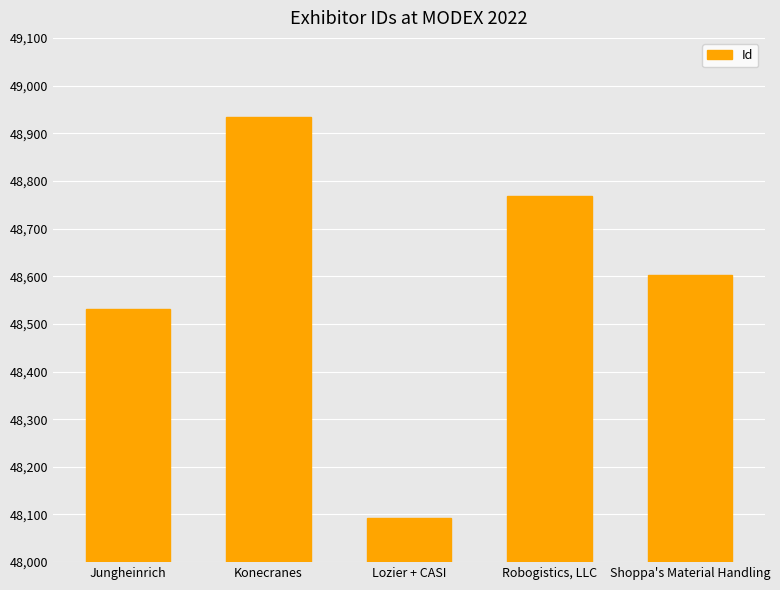

The chart shows a value of 74703 at Robogistics, LLC. True or false?

False